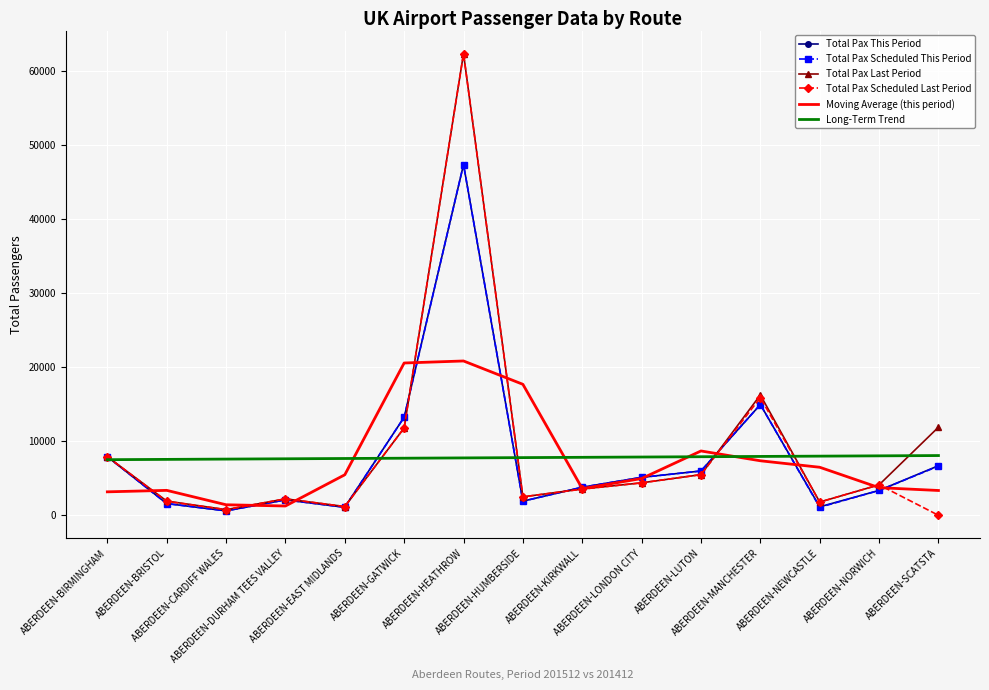

At how many categories does at least one series exceed 21366?

1